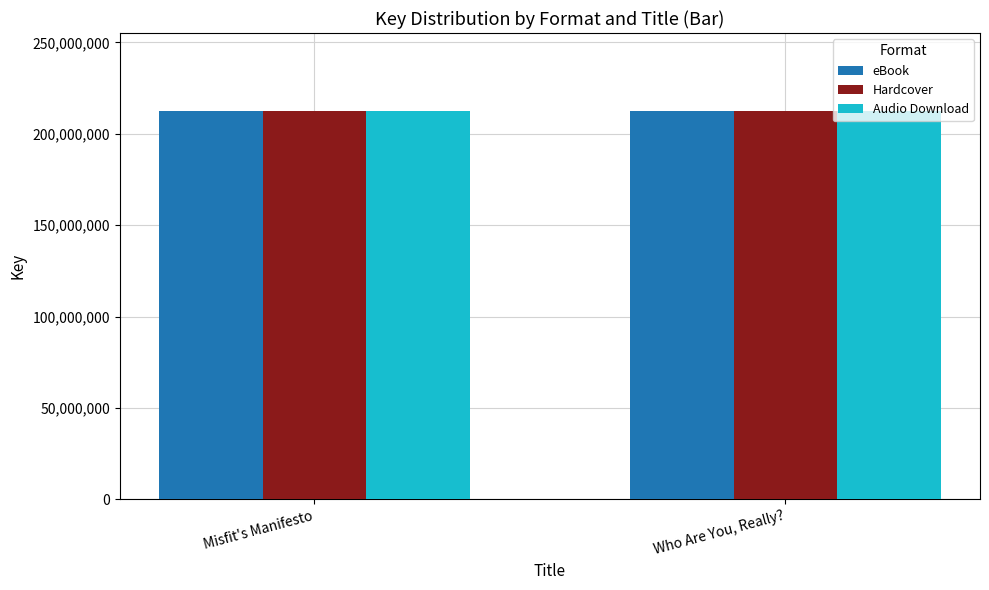

How many values in the eBook series are below 212614803?

1